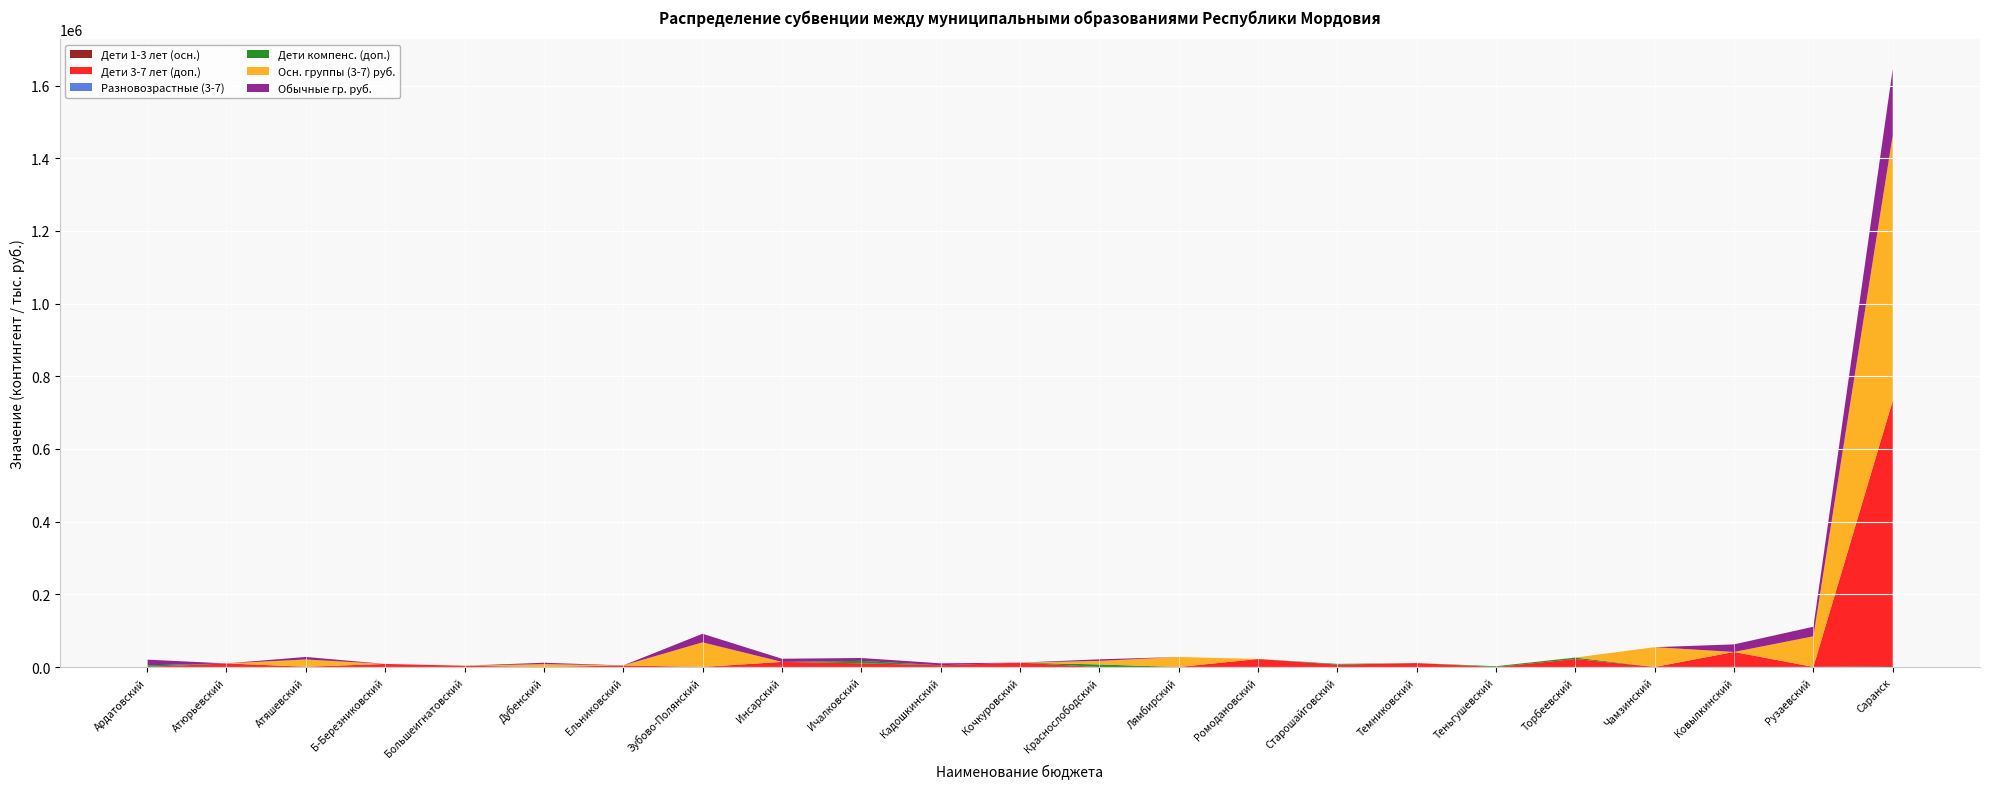

Reading left to right, extract all data points from this chart.

Дети 1-3 лет (осн.): Ардатовский=271.0	Атюрьевский=35.0	Атяшевский=77.0	Б-Березниковский=43.0	Большеигнатовский=6.0	Дубенский=42.0	Ельниковский=37.0	Зубово-Полянский=260.0	Инсарский=119.0	Ичалковский=100.0	Кадошкинский=36.0	Кочкуровский=84.0	Краснослободский=120.0	Лямбирский=138.0	Ромодановский=241.0	Старошайговский=33.0	Темниковский=45.0	Теньгушевский=110.0	Торбеевский=86.0	Чамзинский=187.0	Ковылкинский=287.0	Рузаевский=310.0	Саранск=2508.0
Дети 3-7 лет (доп.): Ардатовский=0.0	Атюрьевский=9917.7	Атяшевский=716.9	Б-Березниковский=8483.8	Большеигнатовский=3584.7	Дубенский=0.0	Ельниковский=4361.4	Зубово-Полянский=0.0	Инсарский=14038.5	Ичалковский=10156.7	Кадошкинский=4899.1	Кочкуровский=12008.8	Краснослободский=0.0	Лямбирский=0.0	Ромодановский=21866.8	Старошайговский=6572.0	Темниковский=10849.8	Теньгушевский=0.0	Торбеевский=22046.1	Чамзинский=0.0	Ковылкинский=41132.2	Рузаевский=0.0	Саранск=730219.0
Разновозрастные (3-7): Ардатовский=96.0	Атюрьевский=15.0	Атяшевский=0.0	Б-Березниковский=12.0	Большеигнатовский=0.0	Дубенский=0.0	Ельниковский=0.0	Зубово-Полянский=81.0	Инсарский=13.0	Ичалковский=16.0	Кадошкинский=0.0	Кочкуровский=0.0	Краснослободский=0.0	Лямбирский=0.0	Ромодановский=27.0	Старошайговский=50.0	Темниковский=0.0	Теньгушевский=15.0	Торбеевский=24.0	Чамзинский=44.0	Ковылкинский=0.0	Рузаевский=200.0	Саранск=0.0
Дети компенс. (доп.): Ардатовский=4301.7	Атюрьевский=0.0	Атяшевский=0.0	Б-Березниковский=0.0	Большеигнатовский=0.0	Дубенский=0.0	Ельниковский=0.0	Зубово-Полянский=0.0	Инсарский=0.0	Ичалковский=6691.5	Кадошкинский=0.0	Кочкуровский=0.0	Краснослободский=6990.2	Лямбирский=0.0	Ромодановский=0.0	Старошайговский=2031.3	Темниковский=0.0	Теньгушевский=2091.1	Торбеевский=3883.5	Чамзинский=0.0	Ковылкинский=0.0	Рузаевский=0.0	Саранск=0.0
Осн. группы (3-7) руб.: Ардатовский=0.0	Атюрьевский=0.0	Атяшевский=19937.9	Б-Березниковский=0.0	Большеигнатовский=0.0	Дубенский=7988.8	Ельниковский=0.0	Зубово-Полянский=67529.5	Инсарский=0.0	Ичалковский=0.0	Кадошкинский=0.0	Кочкуровский=0.0	Краснослободский=9723.1	Лямбирский=27448.8	Ромодановский=0.0	Старошайговский=0.0	Темниковский=0.0	Теньгушевский=0.0	Торбеевский=0.0	Чамзинский=54419.6	Ковылкинский=0.0	Рузаевский=83985.1	Саранск=730219.0
Обычные гр. руб.: Ардатовский=15659.0	Атюрьевский=0.0	Атяшевский=7010.1	Б-Березниковский=0.0	Большеигнатовский=0.0	Дубенский=3823.7	Ельниковский=0.0	Зубово-Полянский=23670.6	Инсарский=8667.1	Ичалковский=7886.4	Кадошкинский=5293.1	Кочкуровский=0.0	Краснослободский=4370.0	Лямбирский=0.0	Ромодановский=0.0	Старошайговский=0.0	Темниковский=0.0	Теньгушевский=0.0	Торбеевский=0.0	Чамзинский=0.0	Ковылкинский=20903.0	Рузаевский=26401.8	Саранск=182300.0